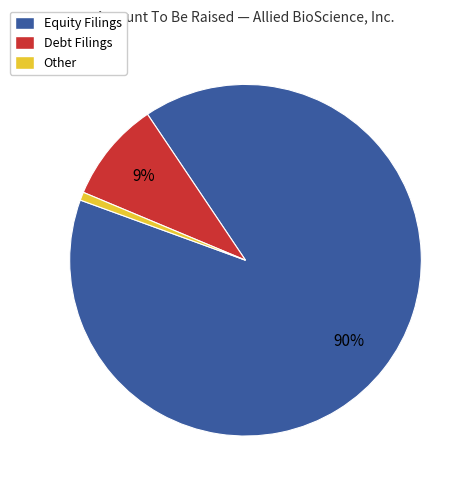

To the nearest percent, what is the difference between the largest and smallest slice percentages?

89%